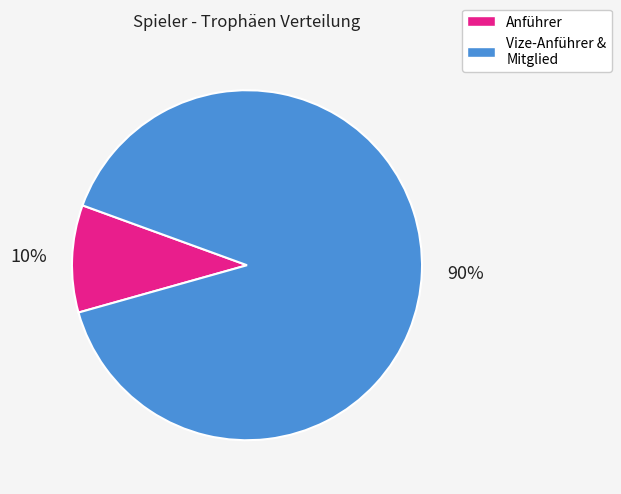

Is there a majority slice in this chart?

Yes